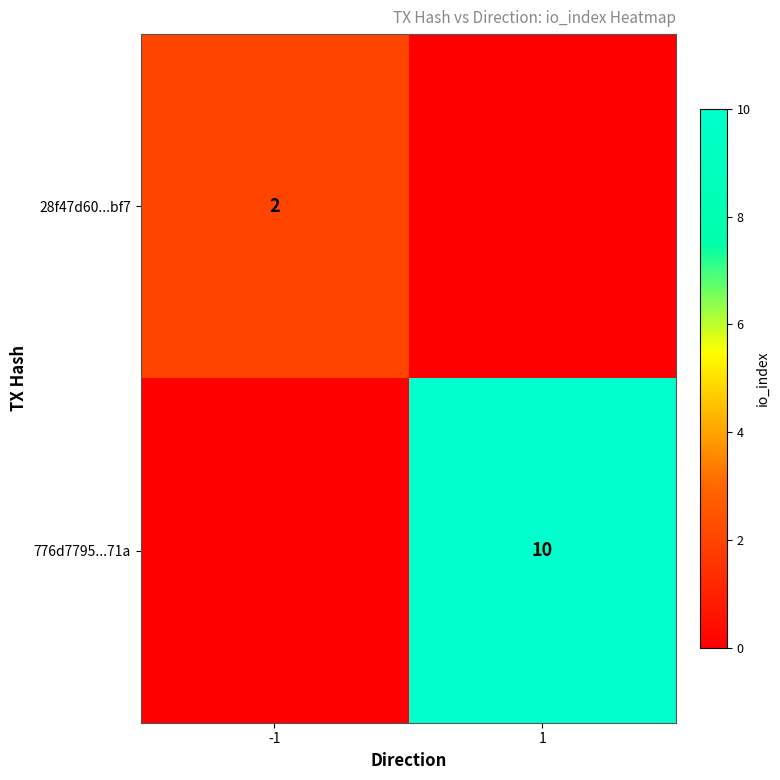

The value of 28f47d60...bf7 at -1 is 3. True or false?

False